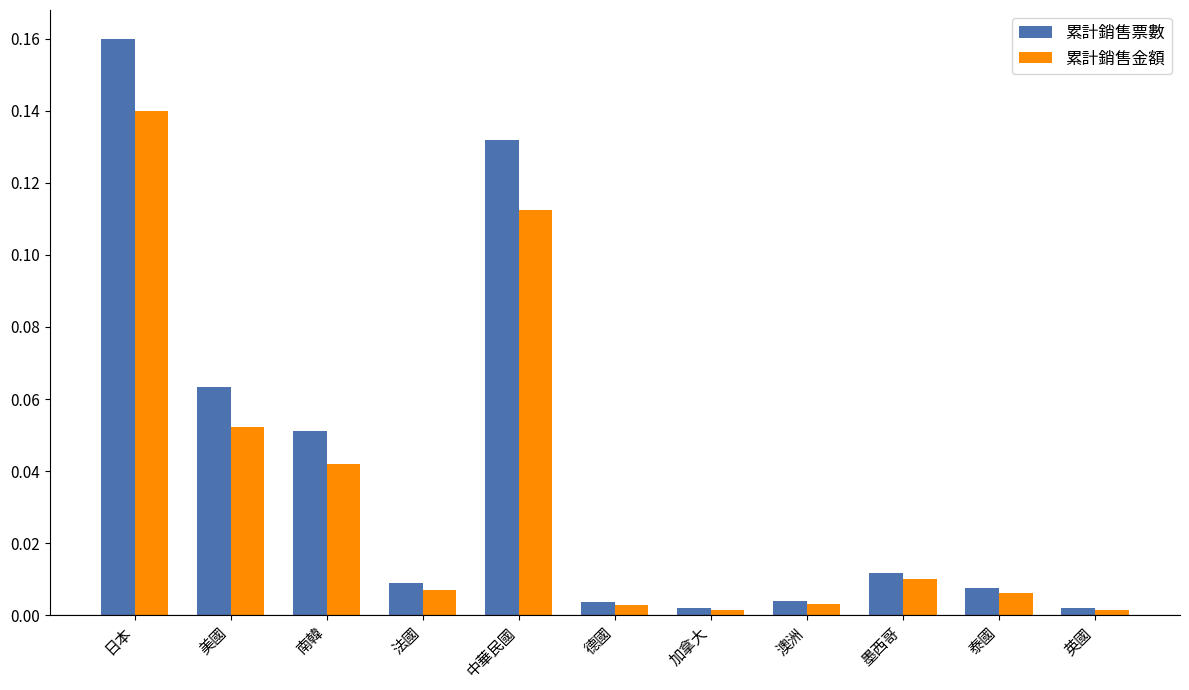

At 中華民國, list the series in order from smallest to largest.

累計銷售金額, 累計銷售票數